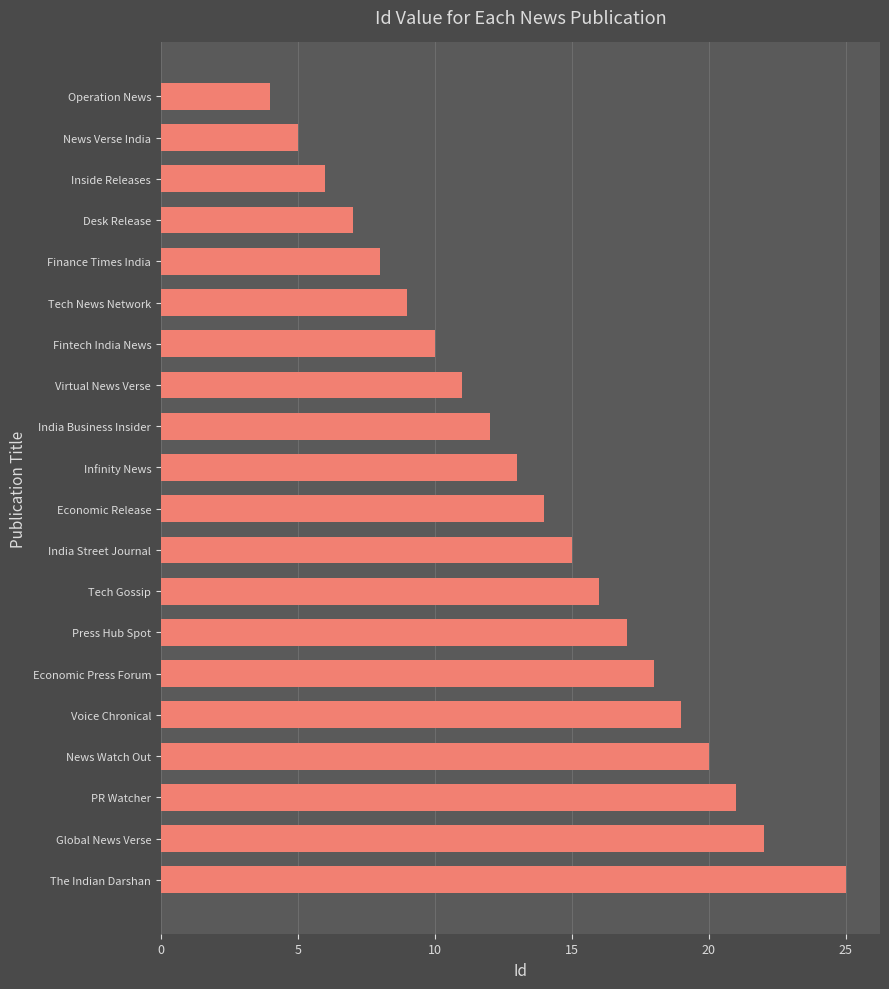

What is the ratio of the value at Global News Verse to the value at Economic Press Forum?

1.2